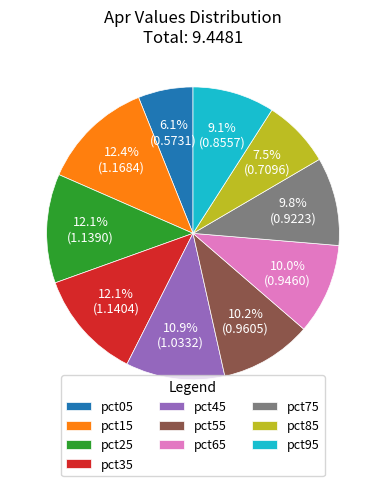

Does any single category account for the majority?

No